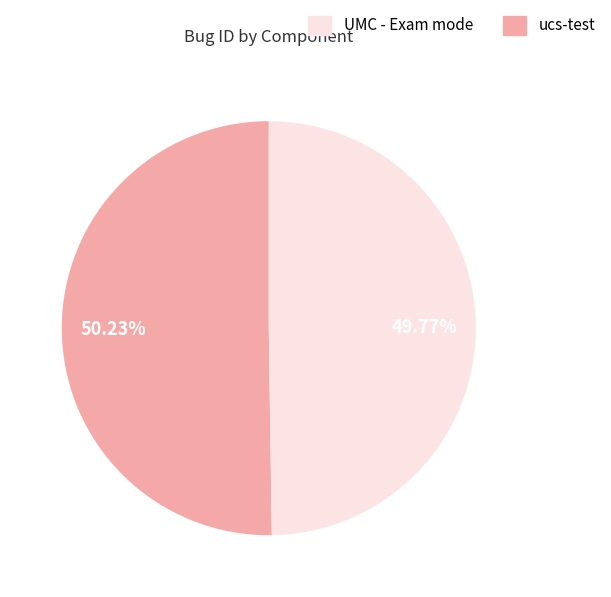

Does any single category account for the majority?

Yes